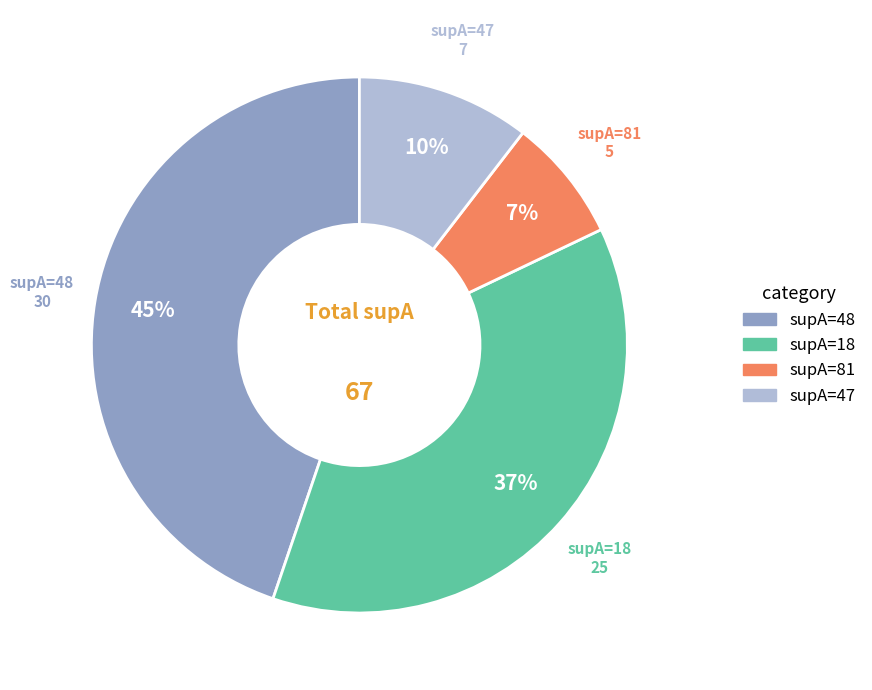

Is it true that supA=81 is 52% of the pie?

False